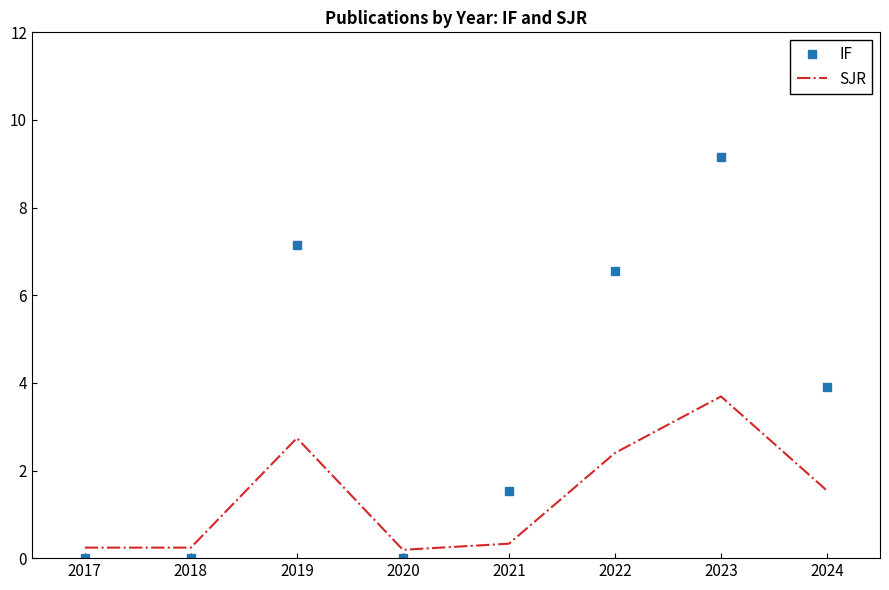

Which series ends up on top after the final intersection of IF and SJR?

IF